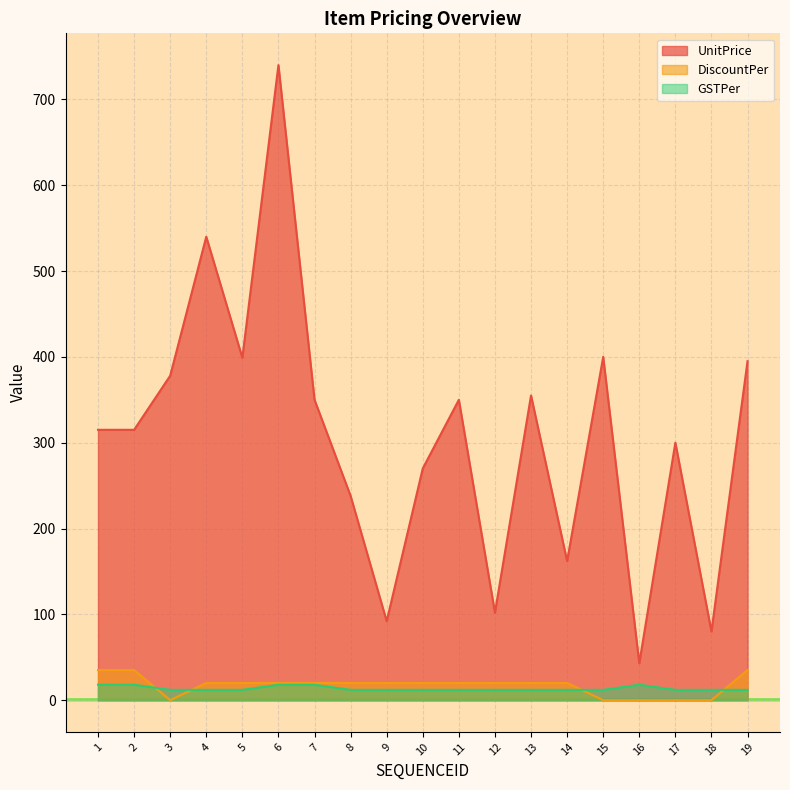

At which category is the sum across all series the highest?

6